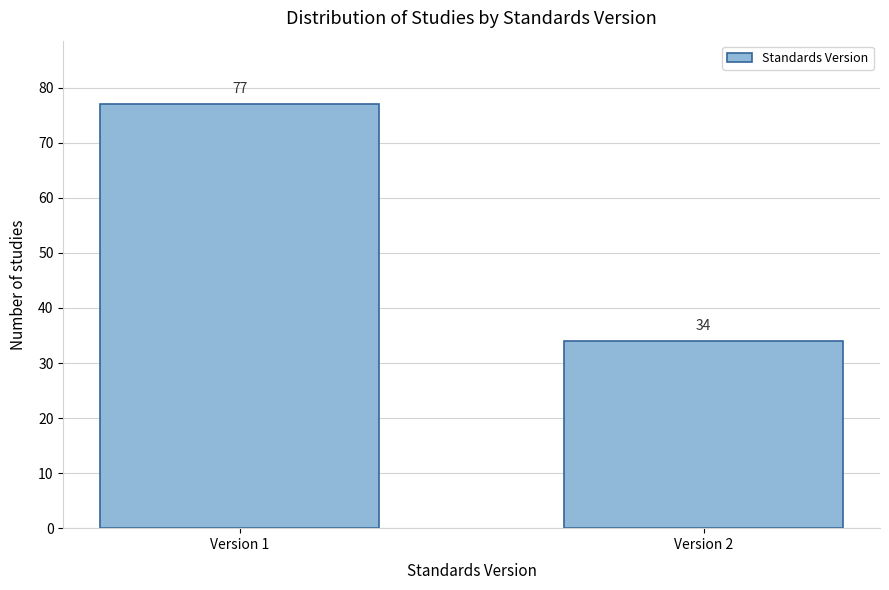

Reading right to left, list all the values displayed in this chart.

34	77